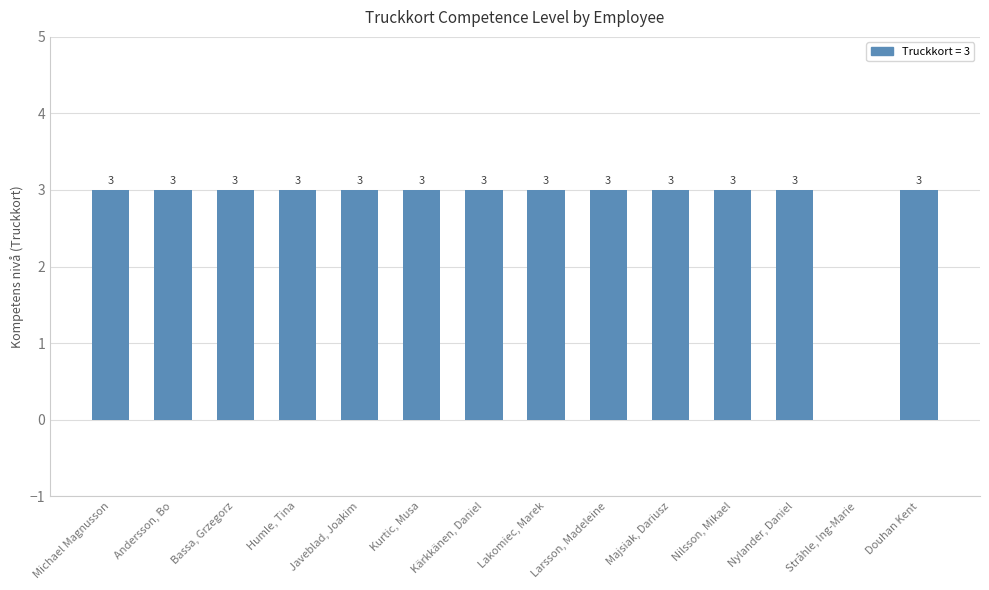

Count the values in the range 3 to 4.

13